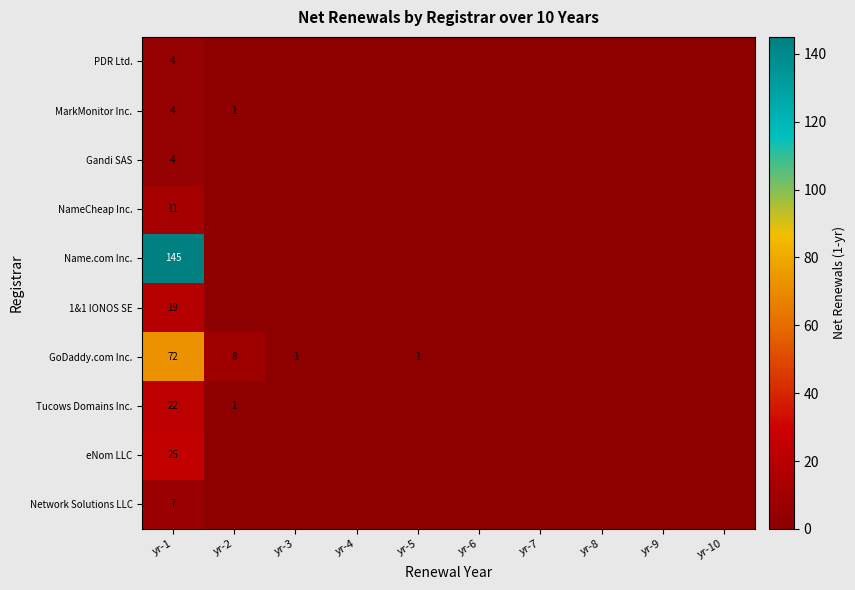

Is it true that Tucows Domains Inc. equals 11 at yr-1?

False